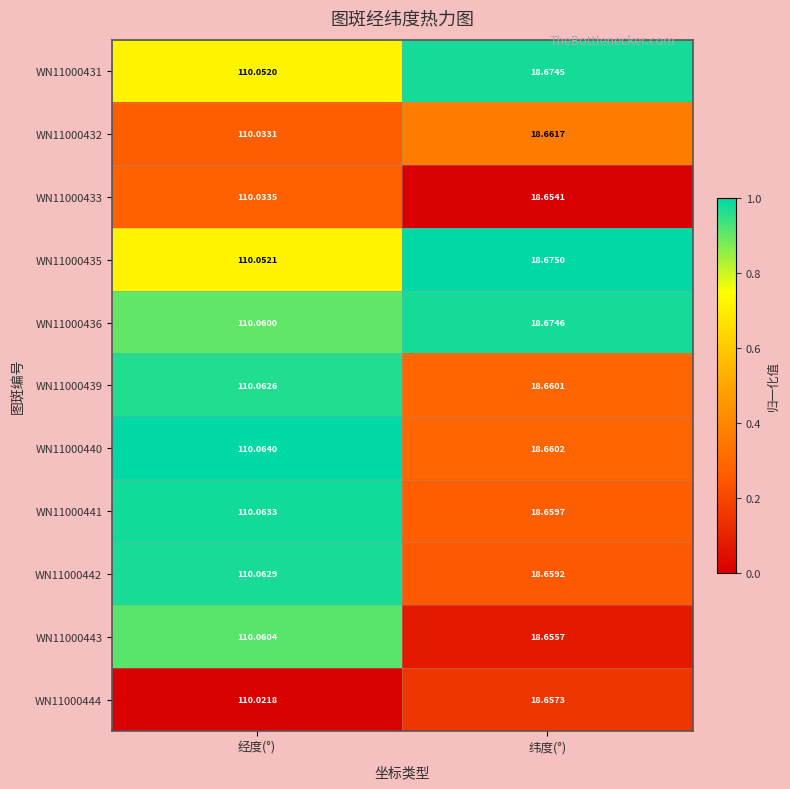

Where does the WN11000440 series first go above 110?

经度(°)